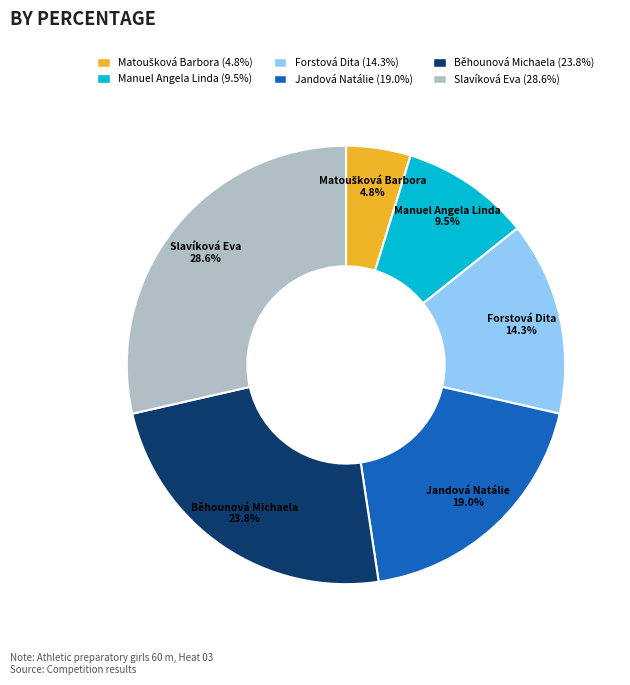

Count the number of slices in the pie.

6